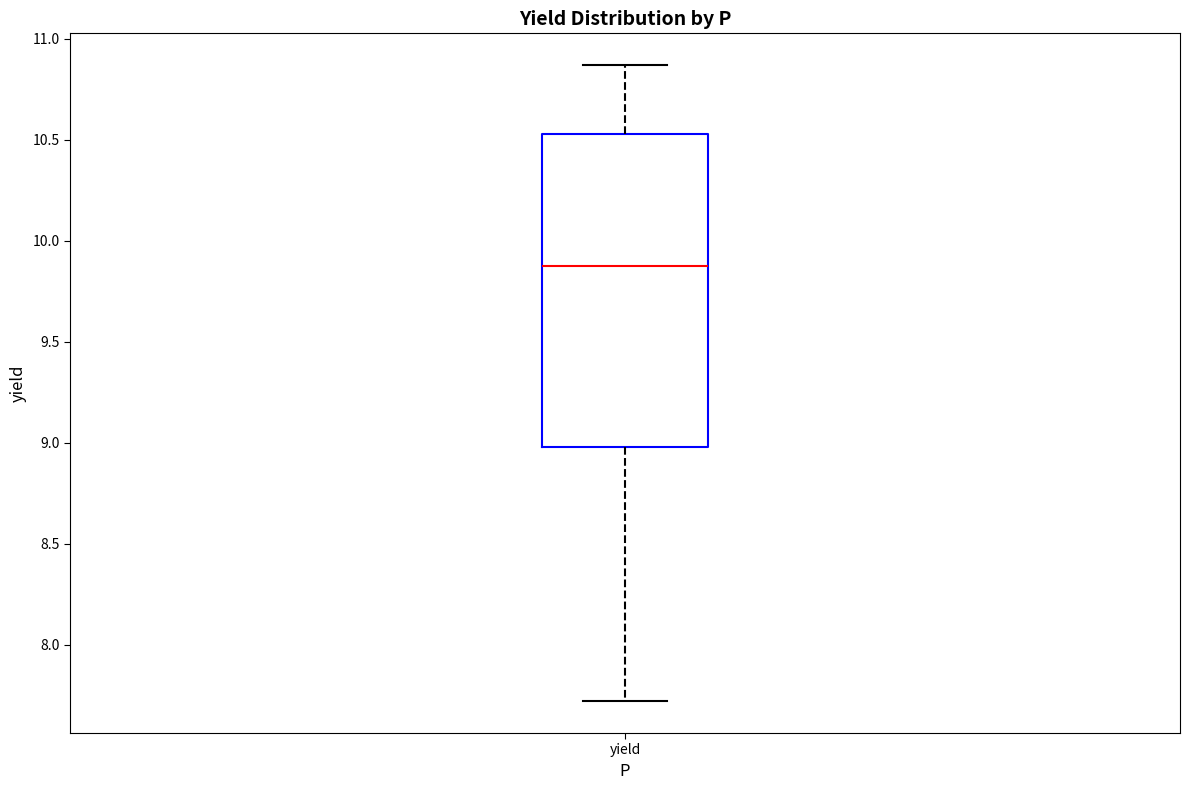

Read this box plot against the y-axis: the position of the median line, the range covered by the box, and the ends of both whiskers. The values are not printed on the chart, so give them approximately, as read against the axis.

median 9.90, box 9.00 to 10.55, whiskers 7.70 to 10.85